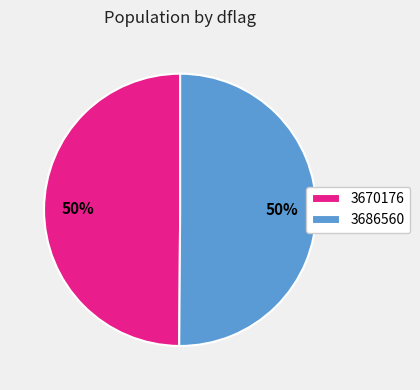

Is the sum of 3686560 and 3670176 greater than half?

Yes